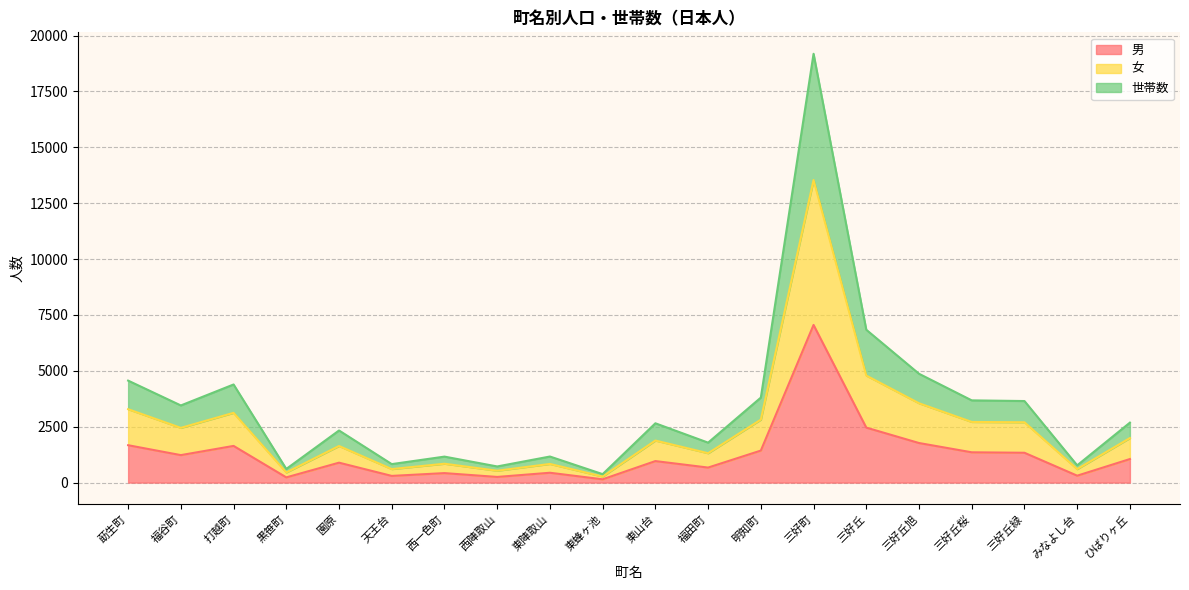

The value of 男 at 打越町 is 2912. True or false?

False